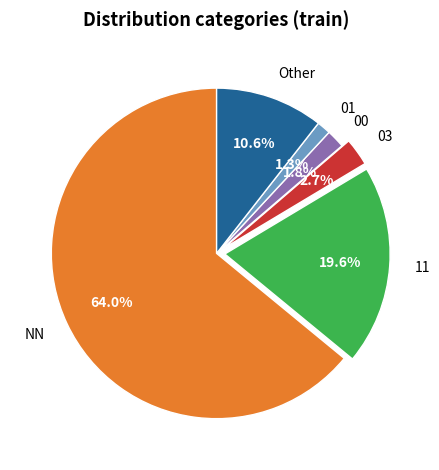

Which has a higher value, 03 or 00?

03